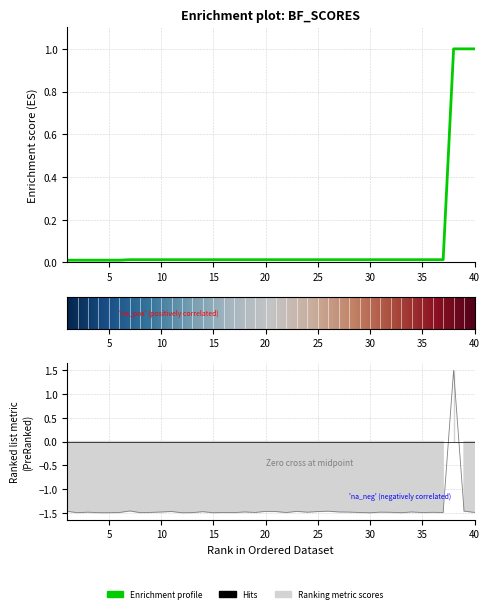

How many lines are shown in the chart?

1